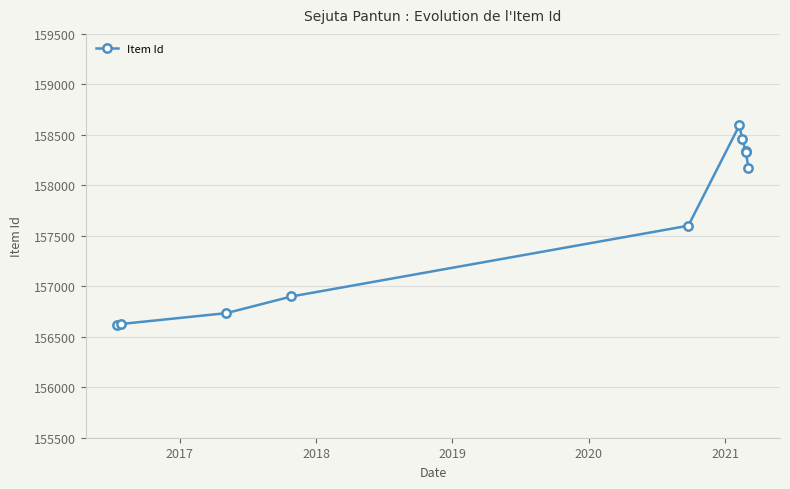

What is the difference between the values at 2017 and 2018?

107